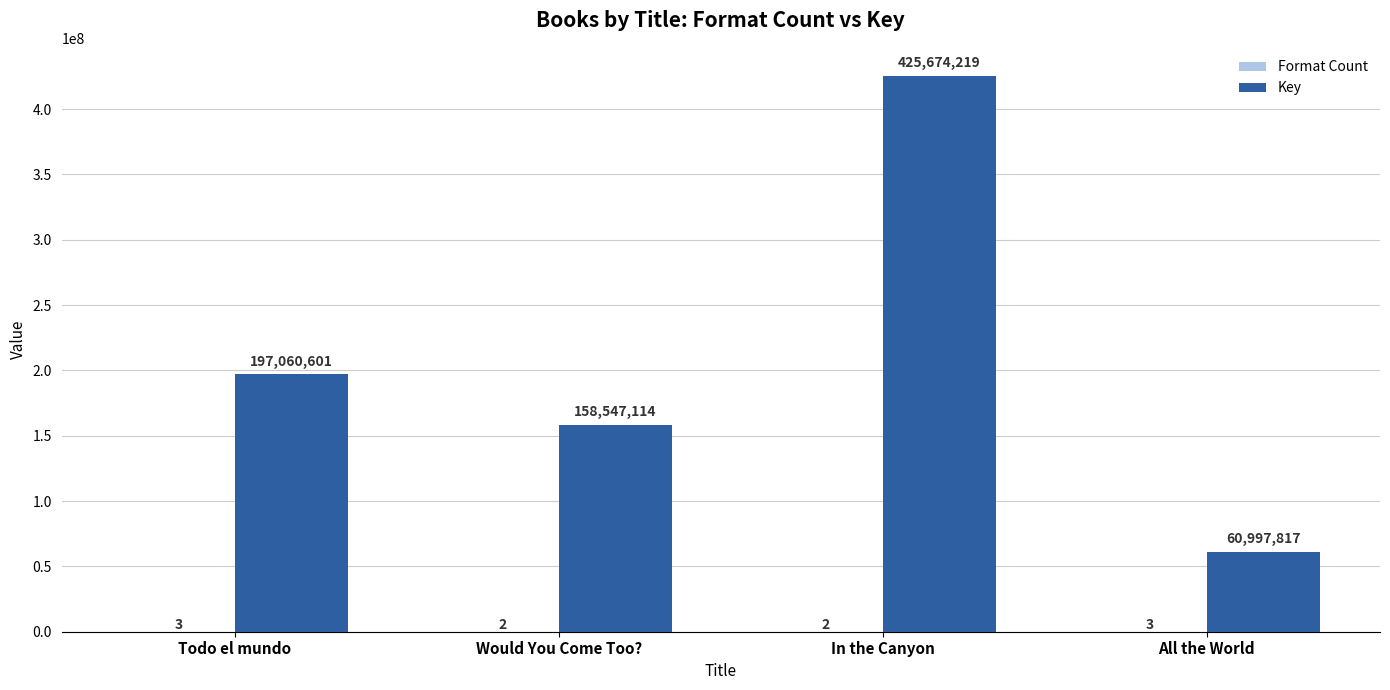

What is the average value of the Key series?

210569938